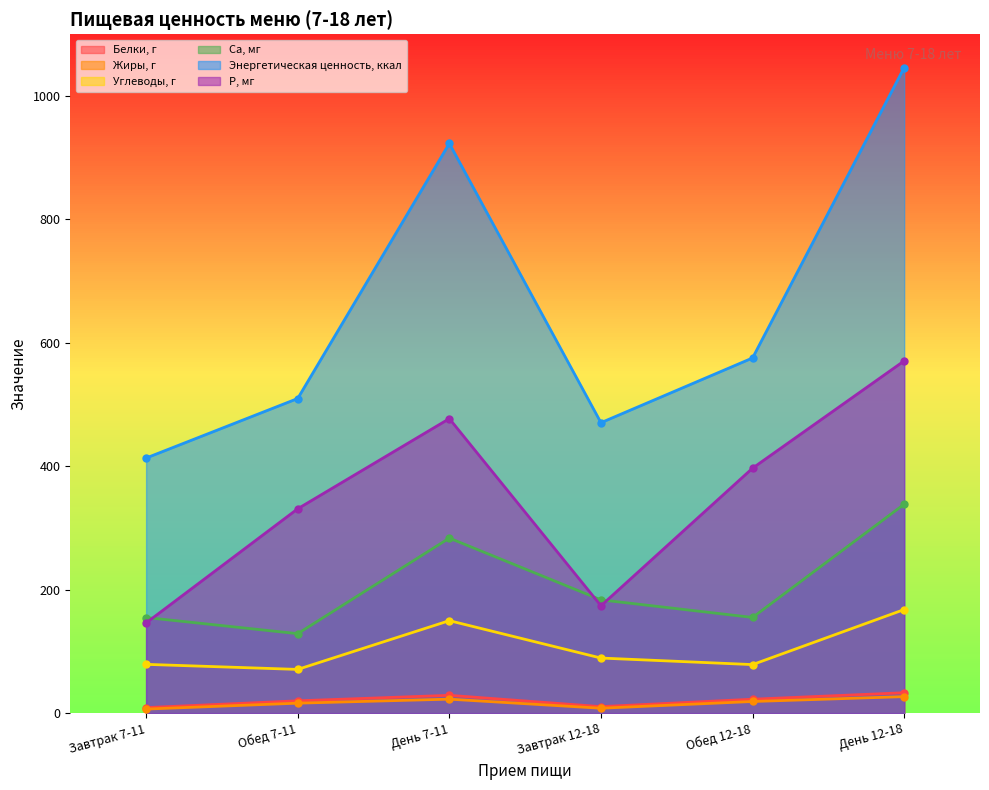

Which category has the highest value across all series?

День 12-18